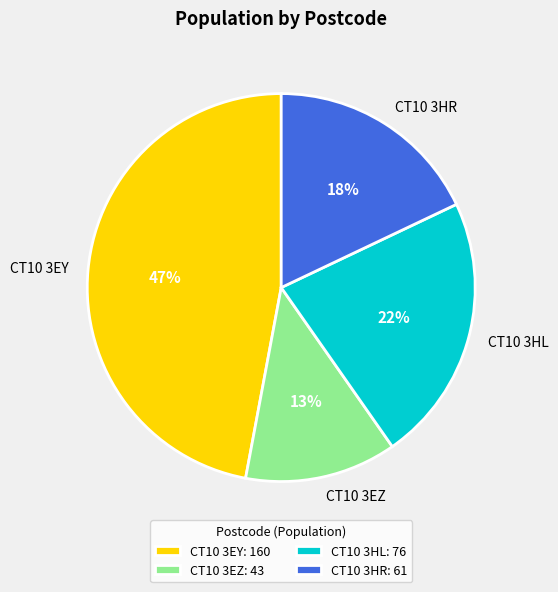

Which category has the biggest portion of the pie?

CT10 3EY